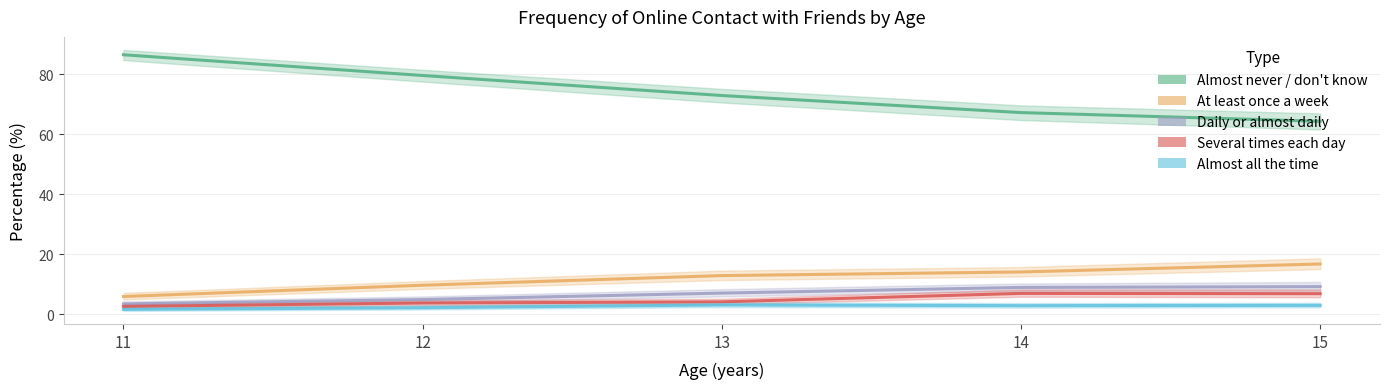

At which category is the sum across all series the highest?

14